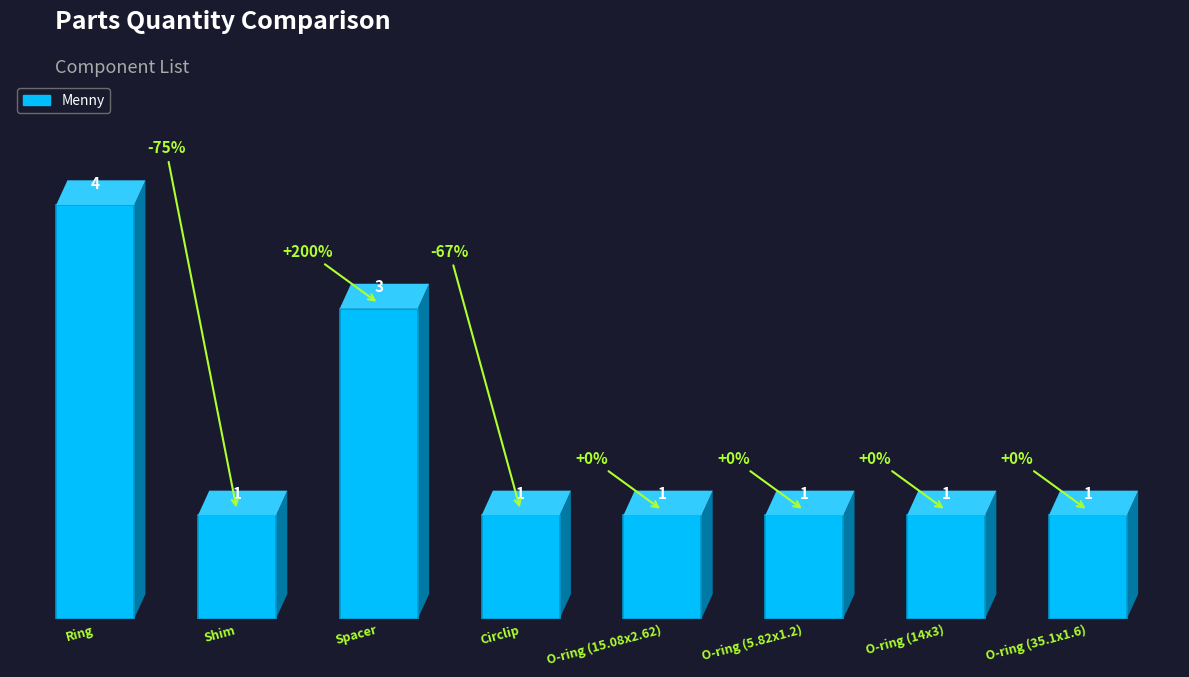

What is the label of the 5th bar from the left?

O-ring (15.08x2.62)